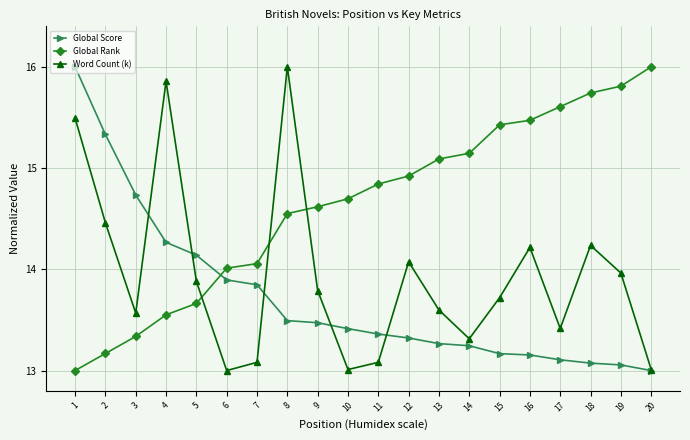

Which category has the highest value in the Word Count (k) series?

8